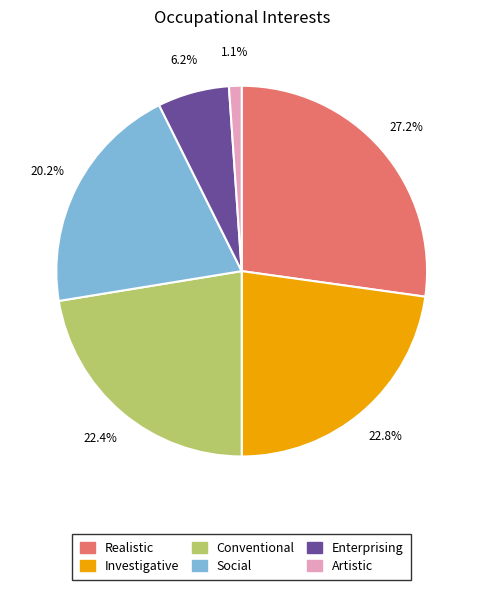

Approximately how many times larger is the value at Social compared to Conventional?

0.9